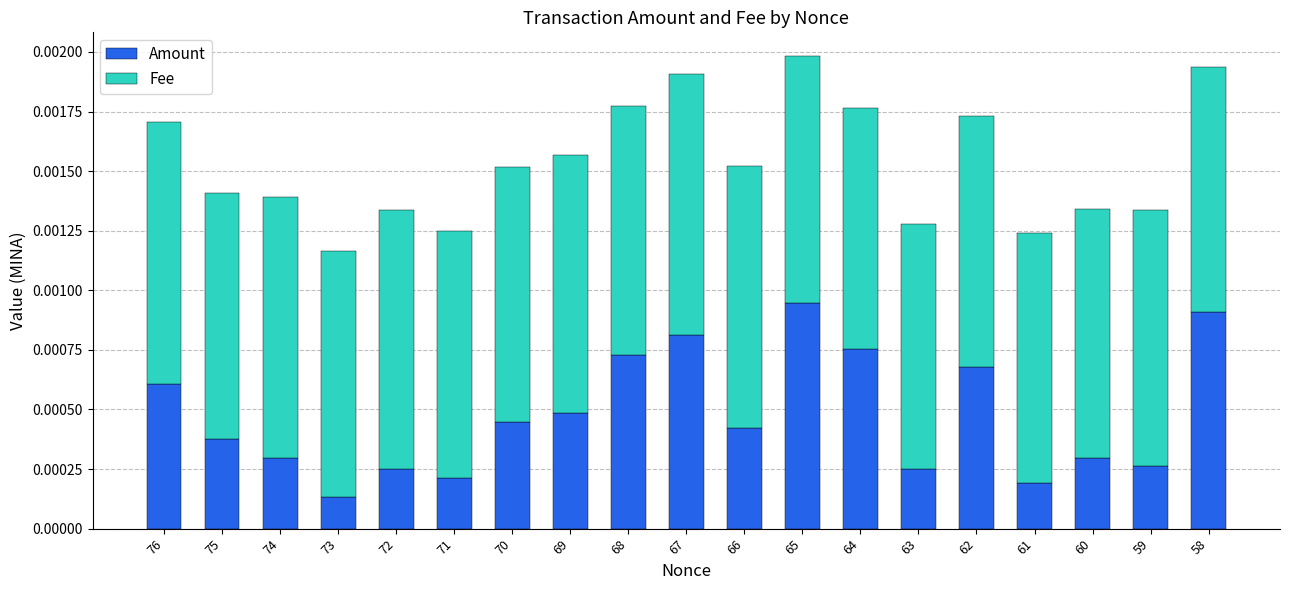

Does the chart contain stacked bars?

Yes